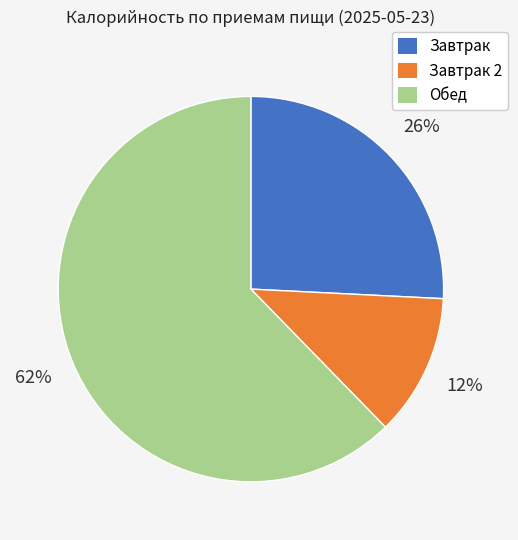

To the nearest percent, what is the combined percentage of Обед and Завтрак 2?

74%